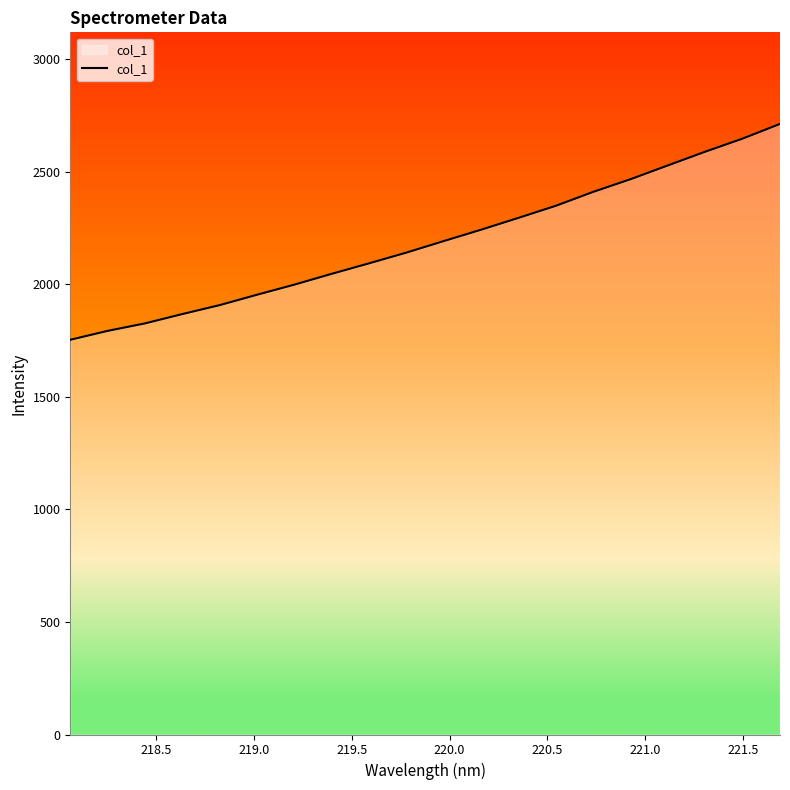

What is the average value?

2191.6